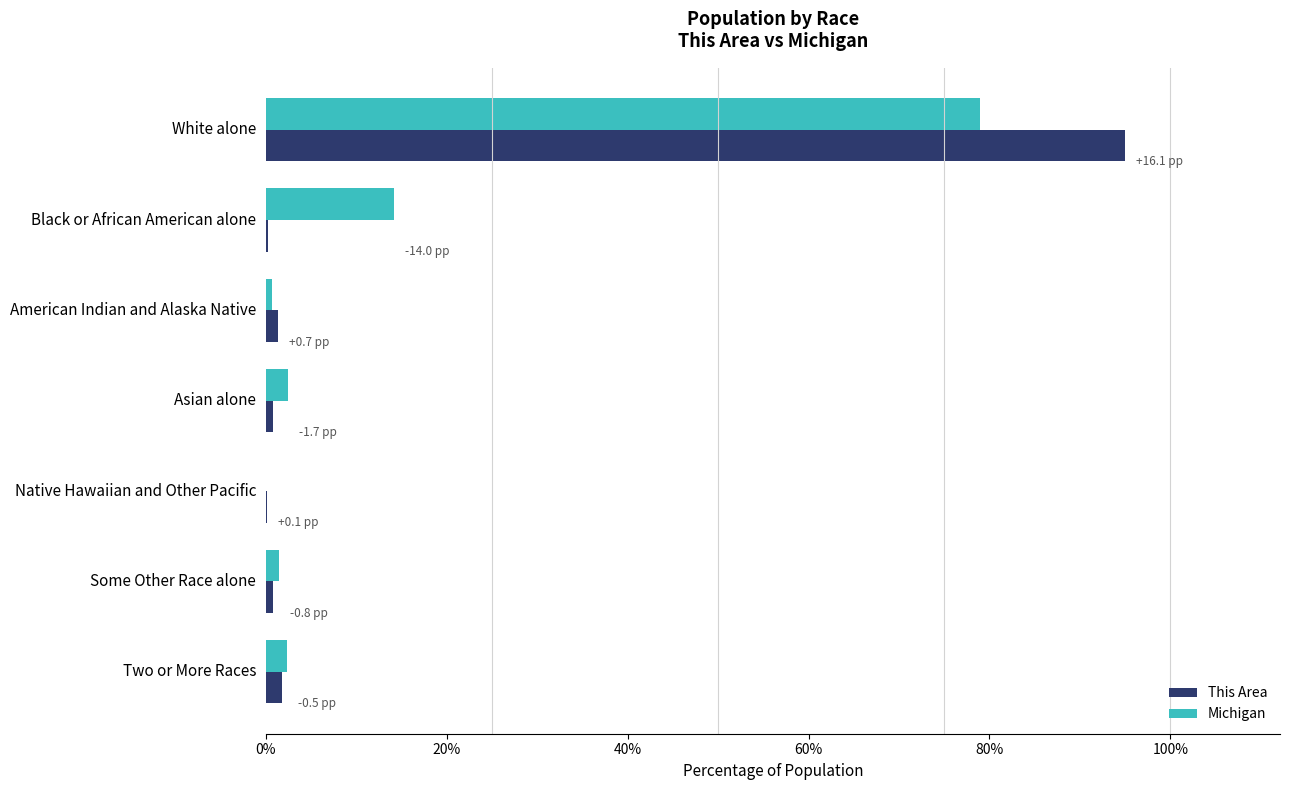

What is the maximum value for Michigan?

78.9